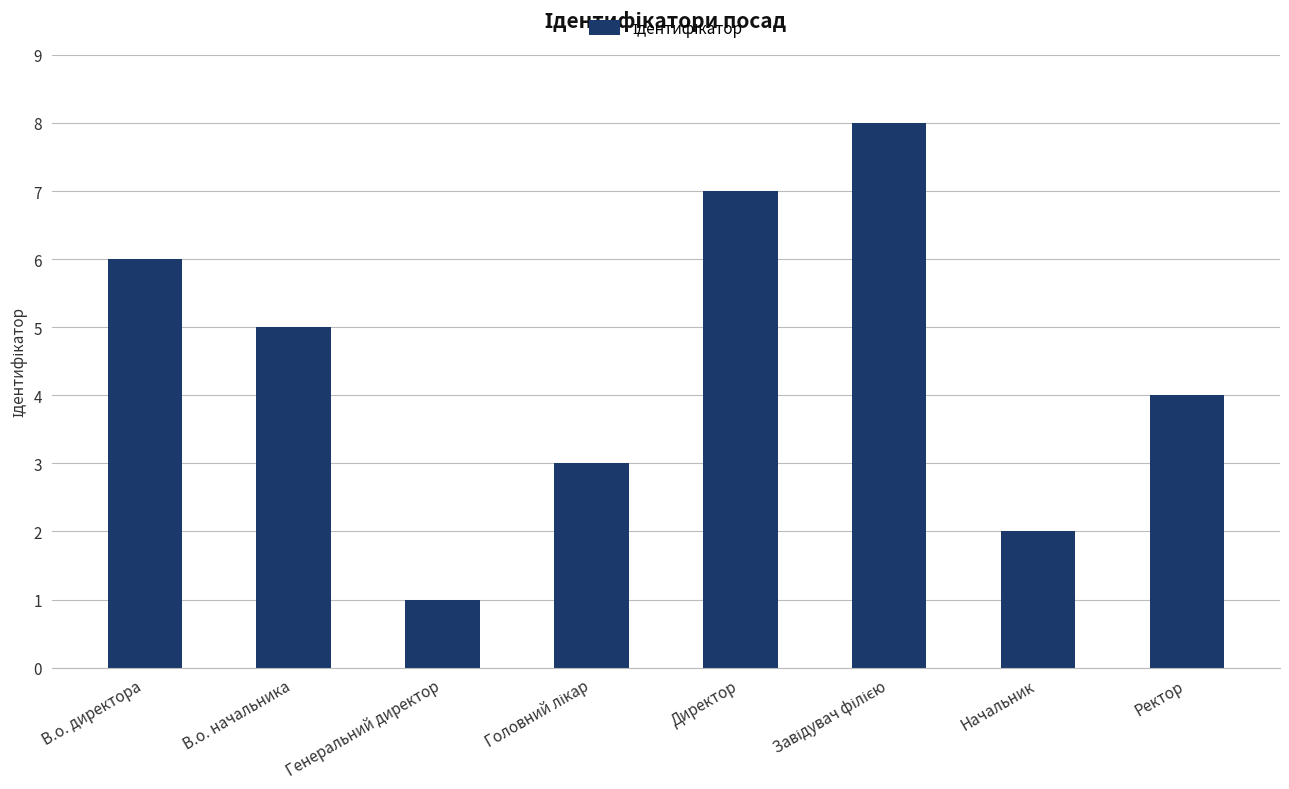

Does the chart contain stacked bars?

No